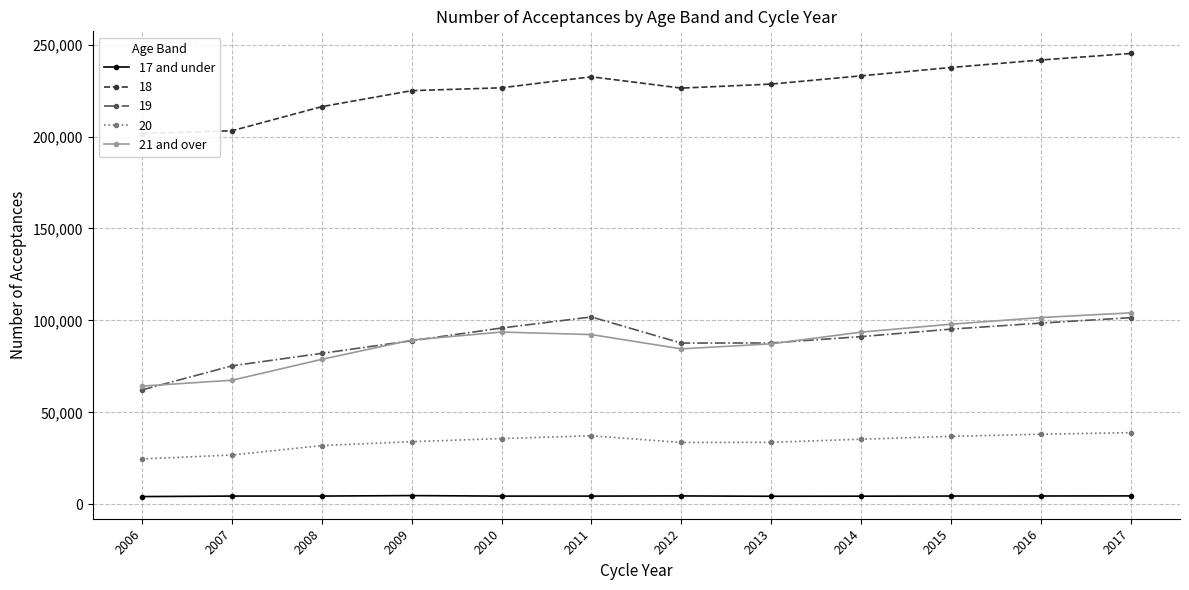

True or false: 21 and over and 17 and under intersect in this chart.

False